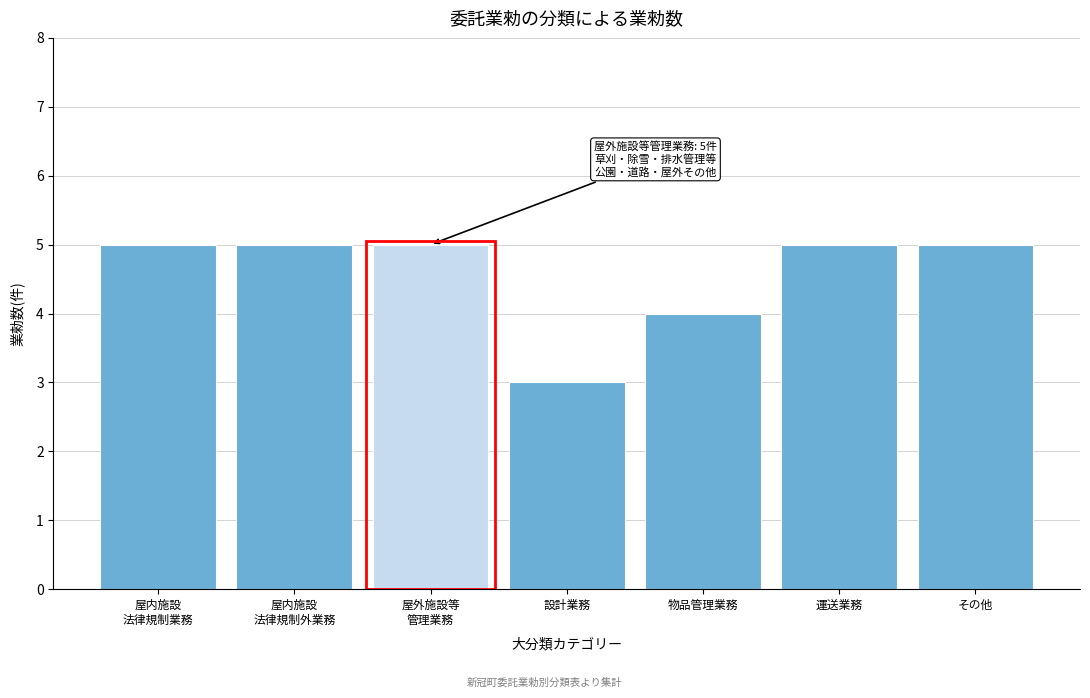

Reading left to right, what are all the values shown in this chart?

5	5	5	3	4	5	5